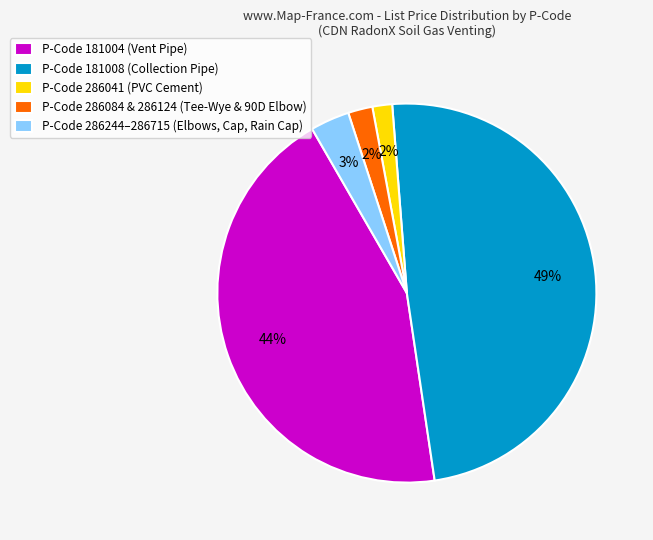

Count the number of slices in the pie.

5